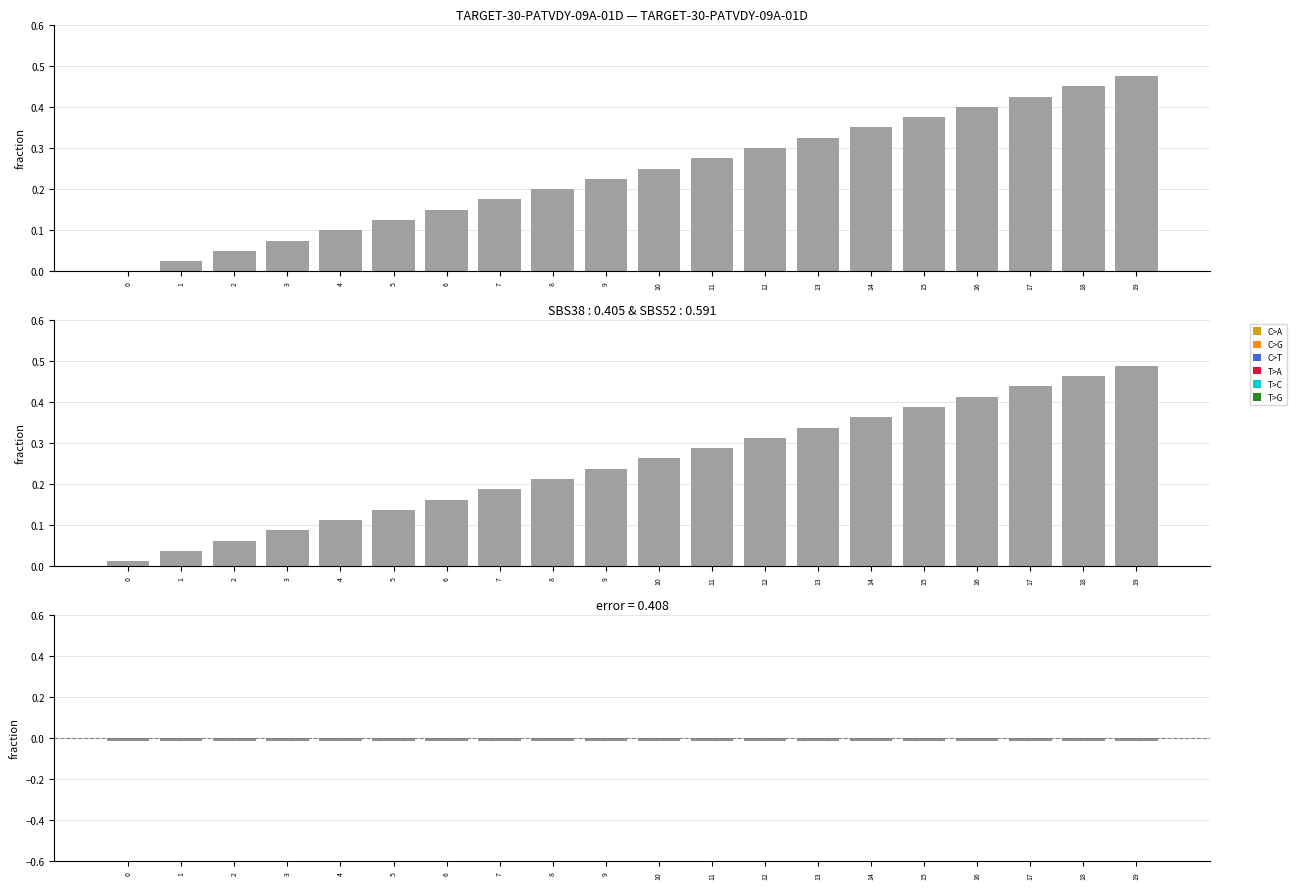

At 14, list the series in order from largest to smallest.

col_1, col_0, col_0 - col_1 (pos), col_0 - col_1 (neg)